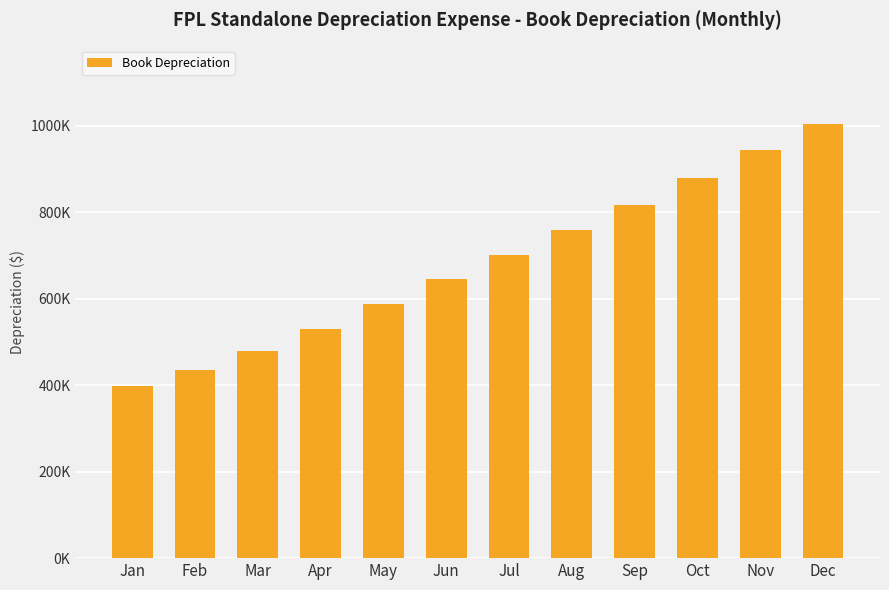

What is the average value?

682166.0